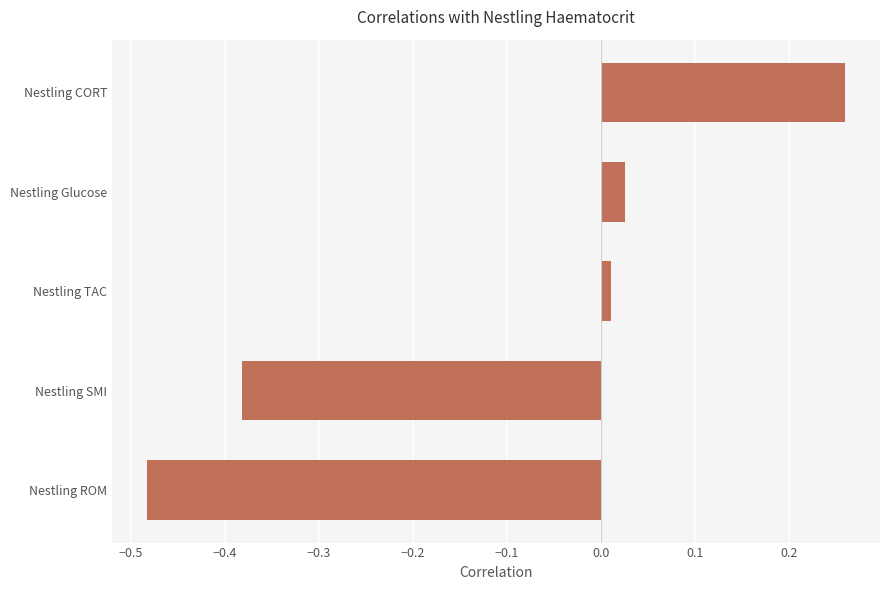

Between Nestling SMI and Nestling ROM, which is larger?

Nestling SMI